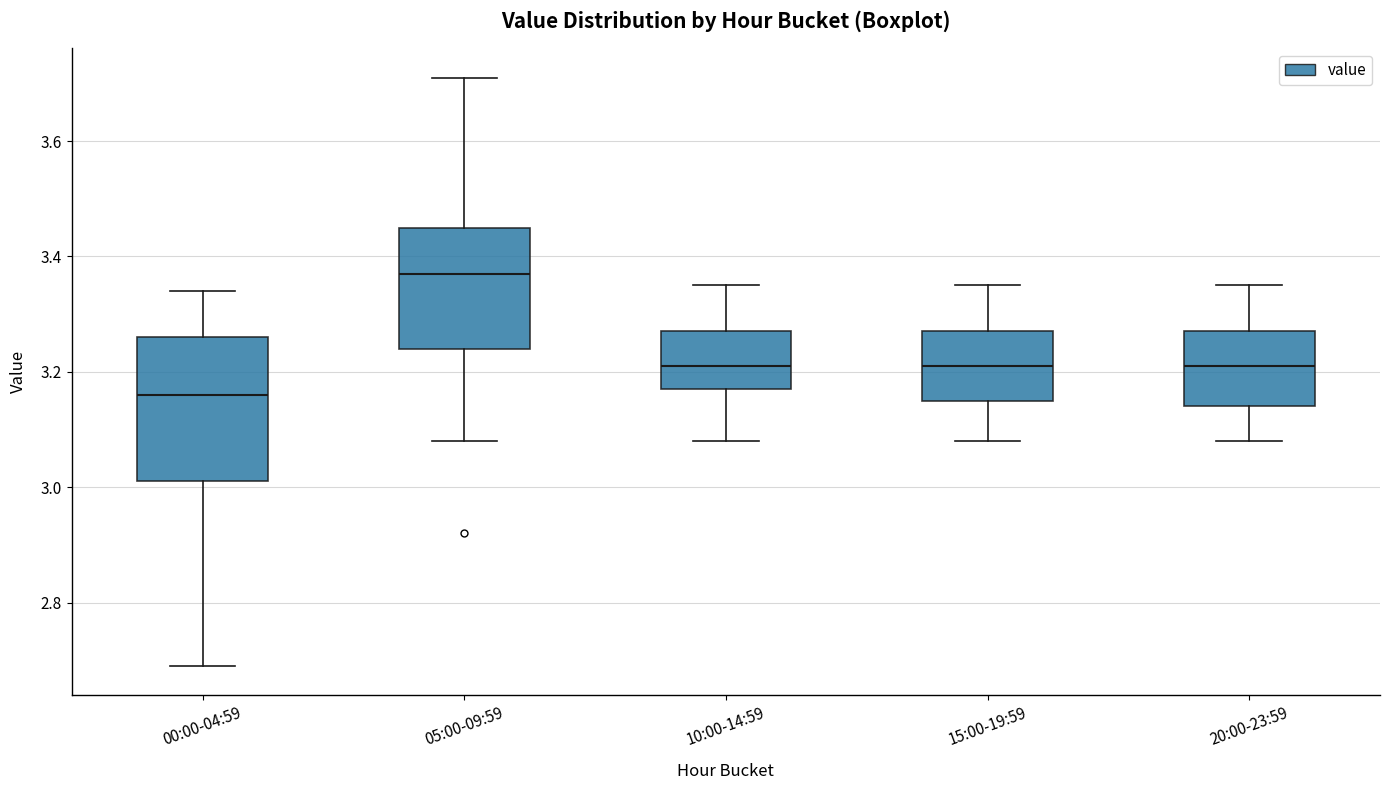

Where is the lower edge of the box for 10:00-14:59 on the y-axis? The values are not printed on the chart, so give them approximately, as read against the axis.

3.18